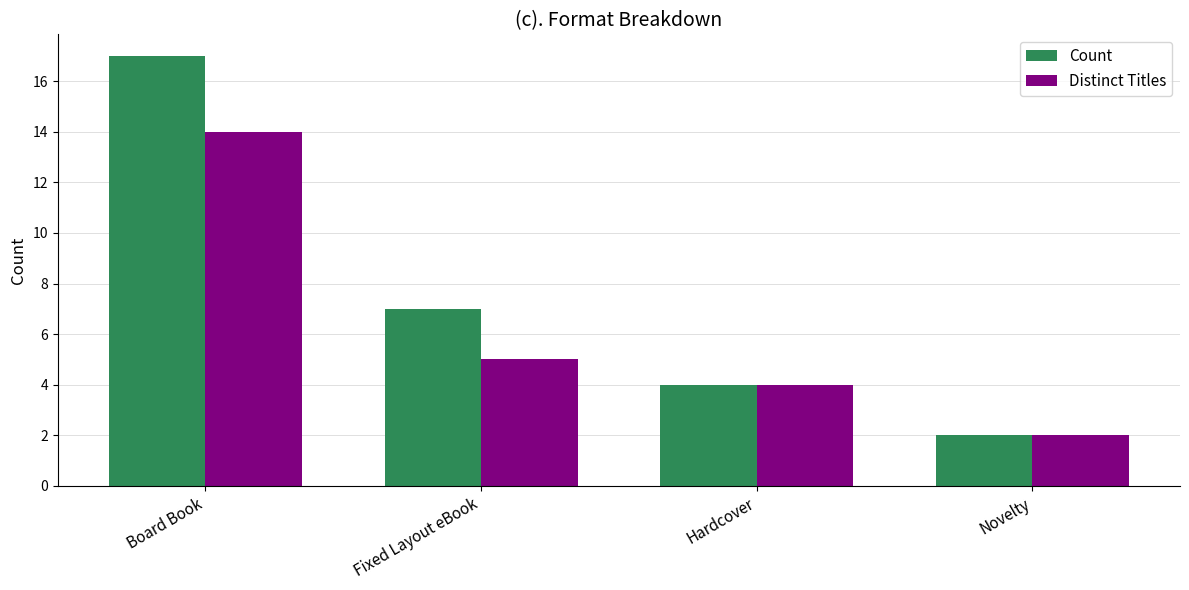

What is the difference between the highest and lowest values at Fixed Layout eBook?

2